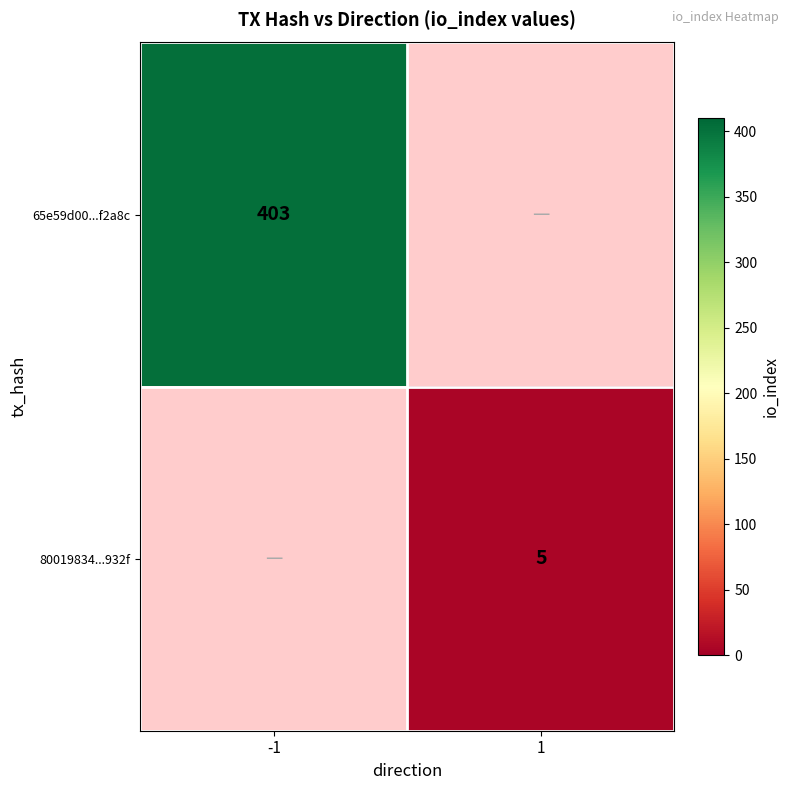

At how many categories does at least one series exceed 372?

1